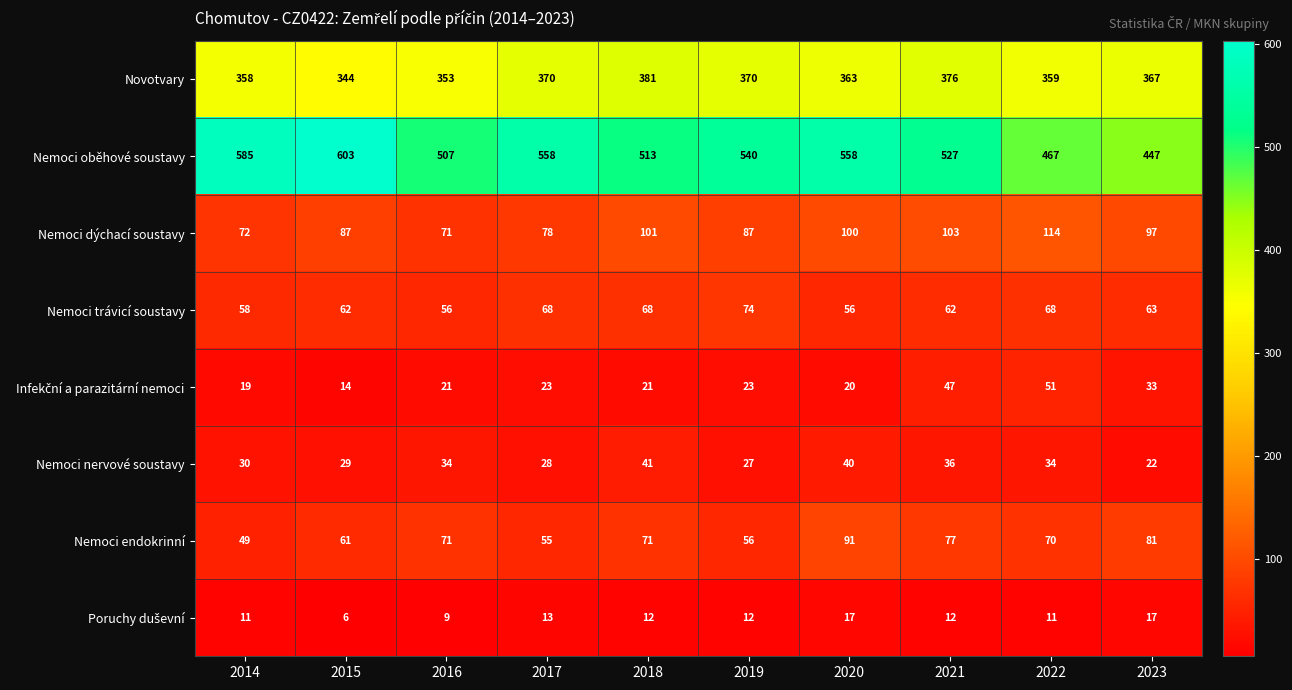

What is the spread (max minus min) of values at 2022?

456